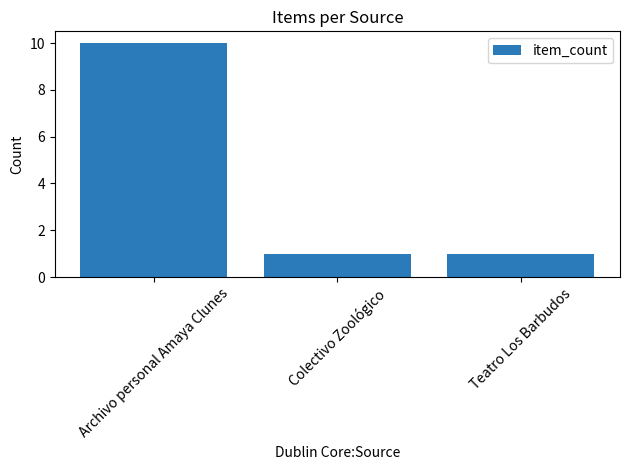

The chart shows a value of 1 at Colectivo Zoológico. True or false?

True